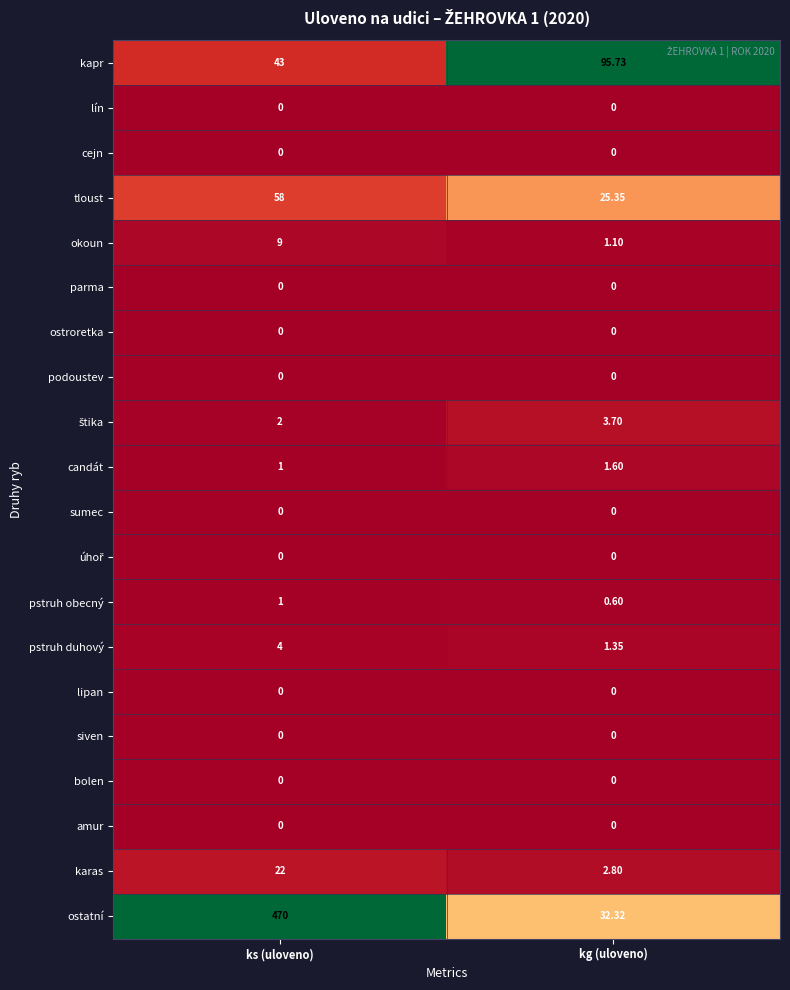

Which series has the largest total across all categories?

ostatní